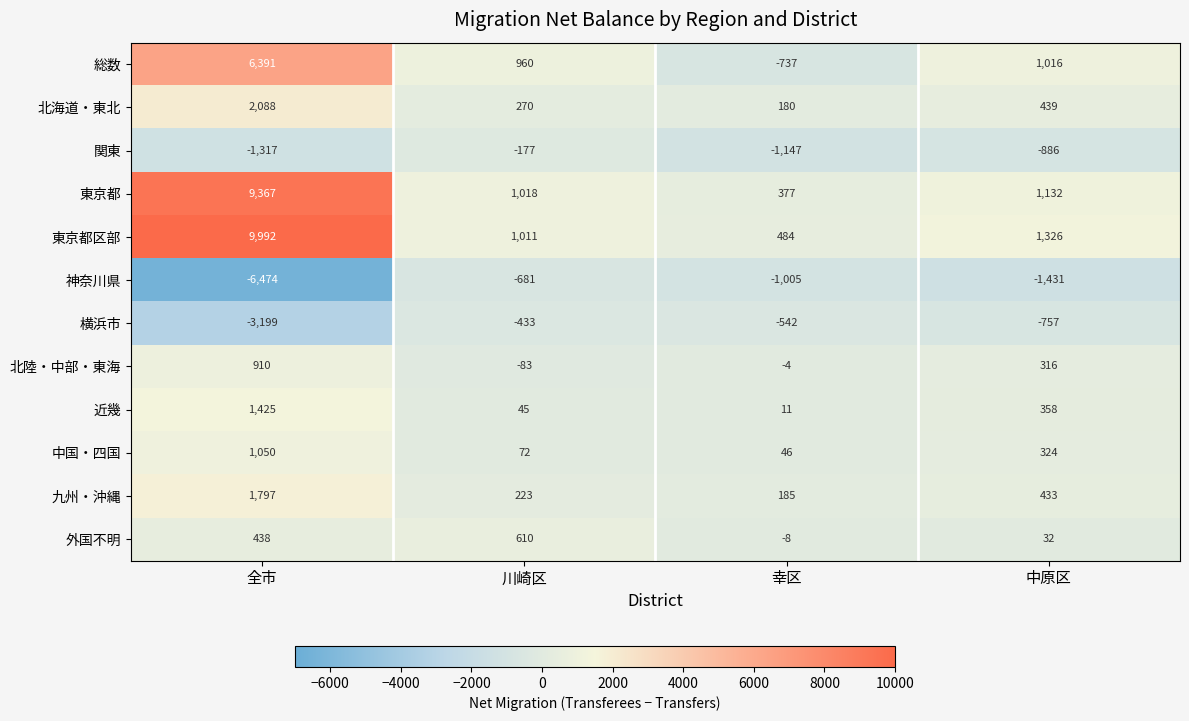

What is the lowest value of the 九州・沖縄 series?

185